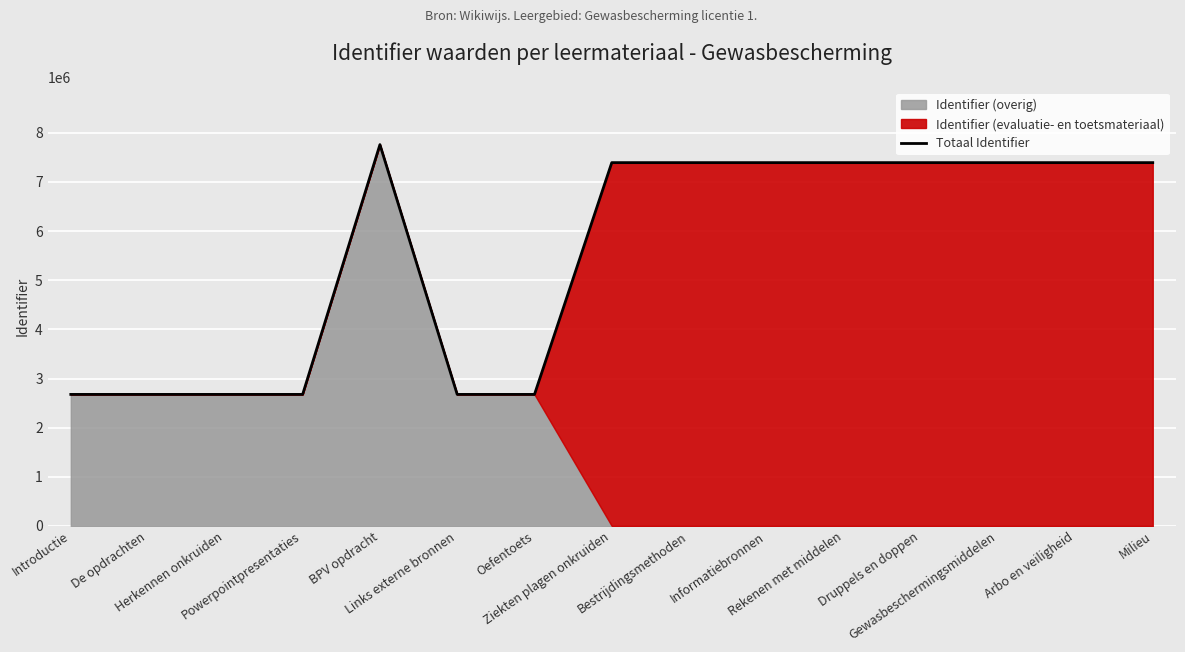

Reading left to right, extract all data points from this chart.

2676954	2676962	2676973	2676983	7759267	2676991	2676979	7392885	7392886	7392887	7392888	7392889	7392890	7392927	7392892